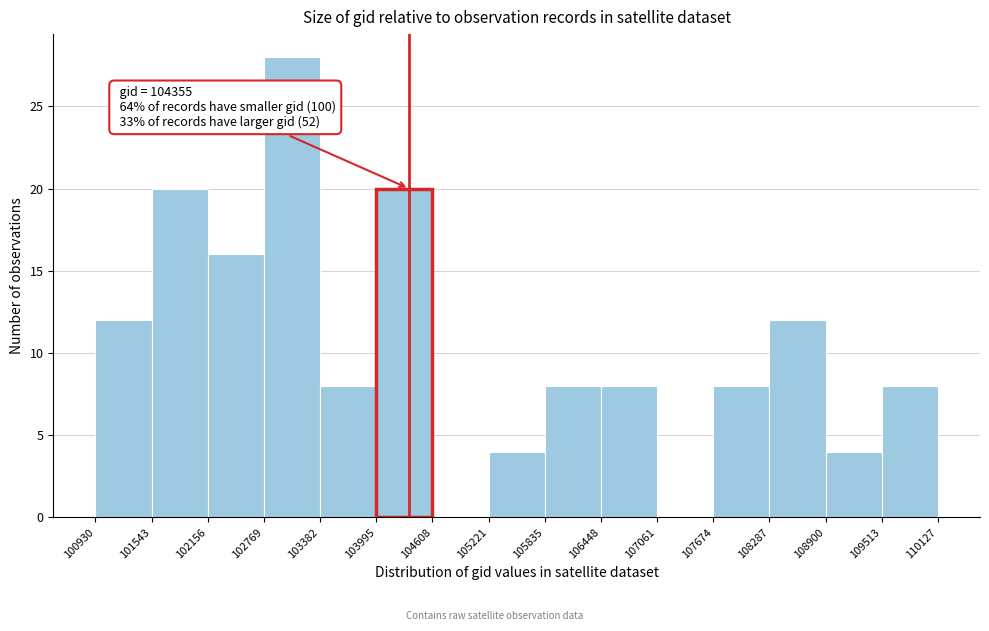

Over which range of the x-axis is the bar tallest?

102769 to 103382